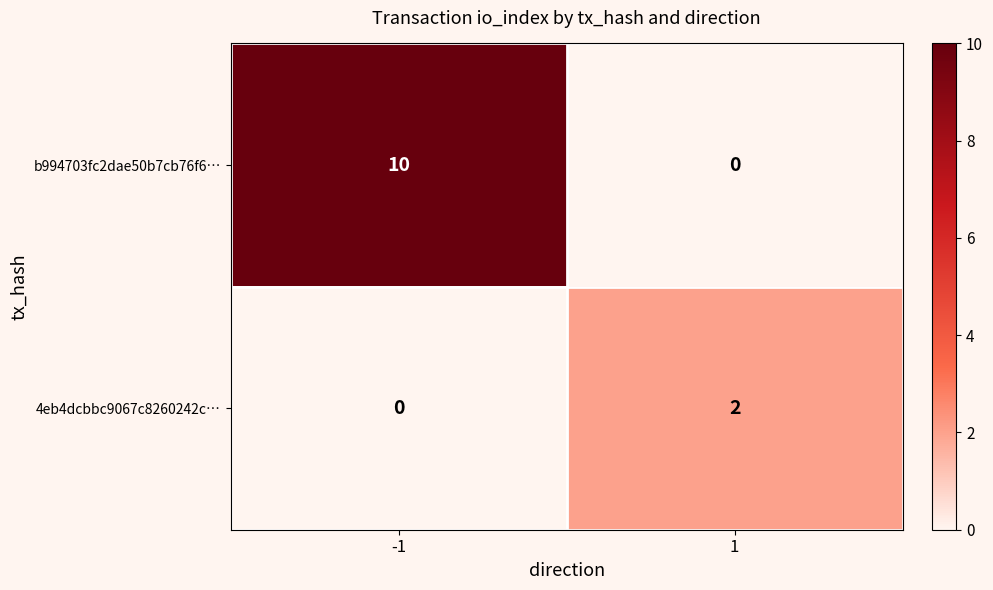

What is the sum of the b994703fc2dae50b7cb76f6… values at 1 and -1?

10